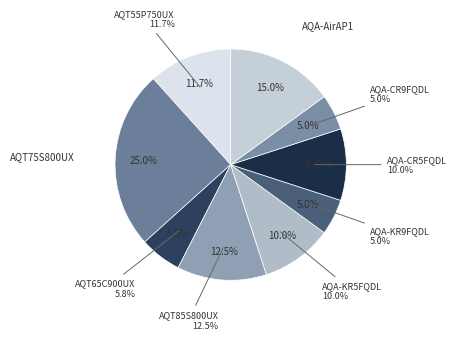

True or false: AQT75S800UX accounts for 25% of the total.

True